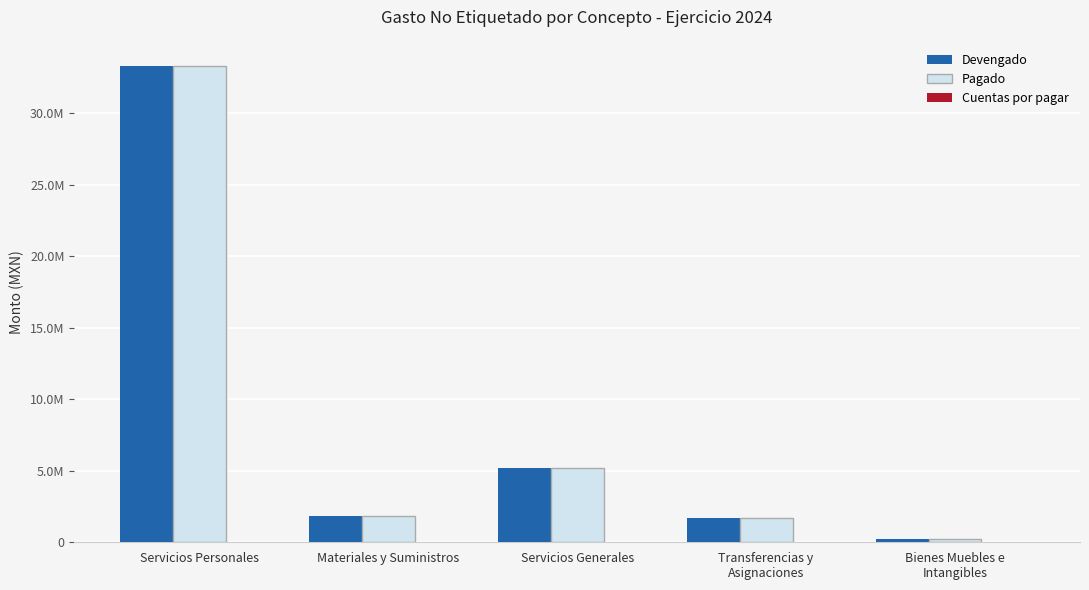

Are the bars horizontal?

No